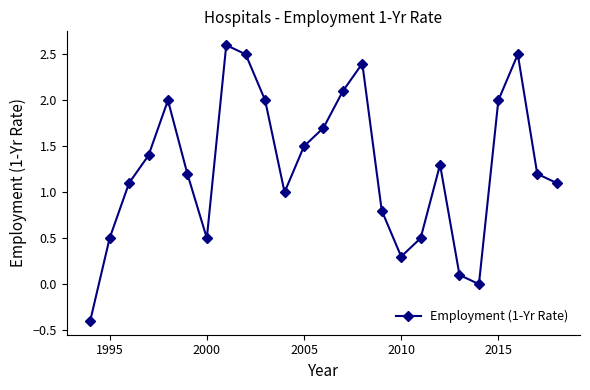

What is the sum of all values?

31.9